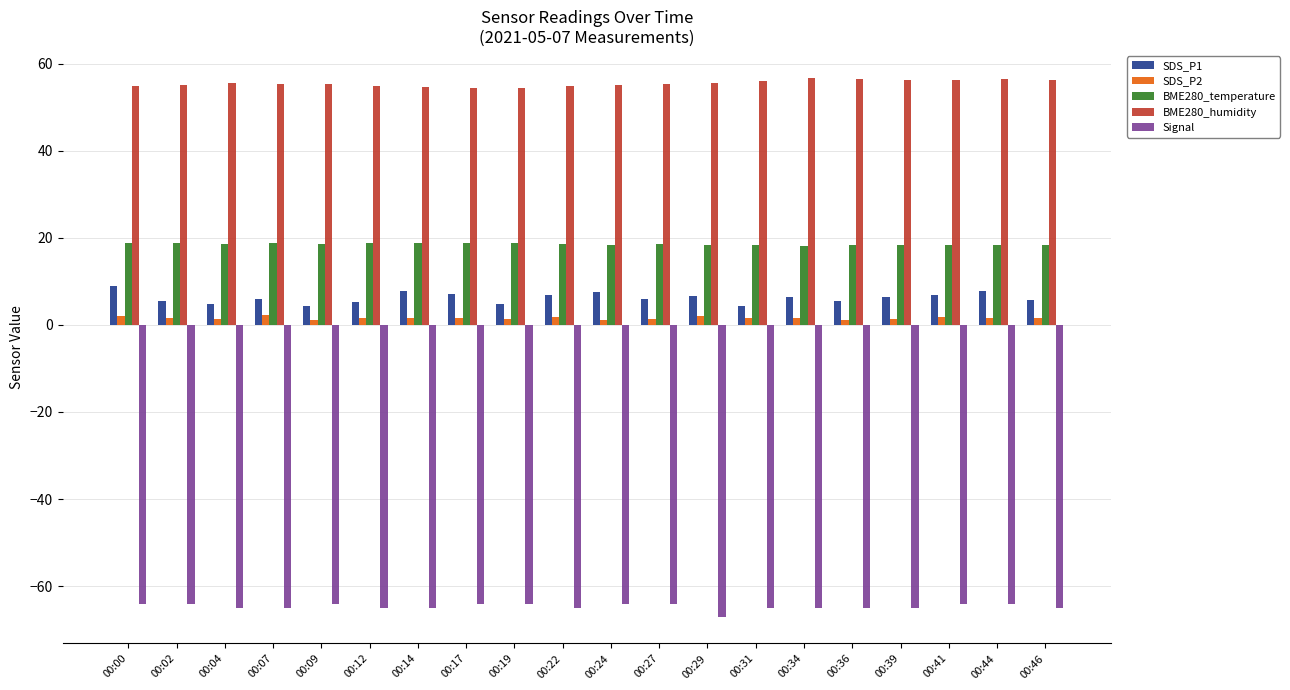

What are all the series names shown in the legend?

SDS_P1, SDS_P2, BME280_temperature, BME280_humidity, Signal